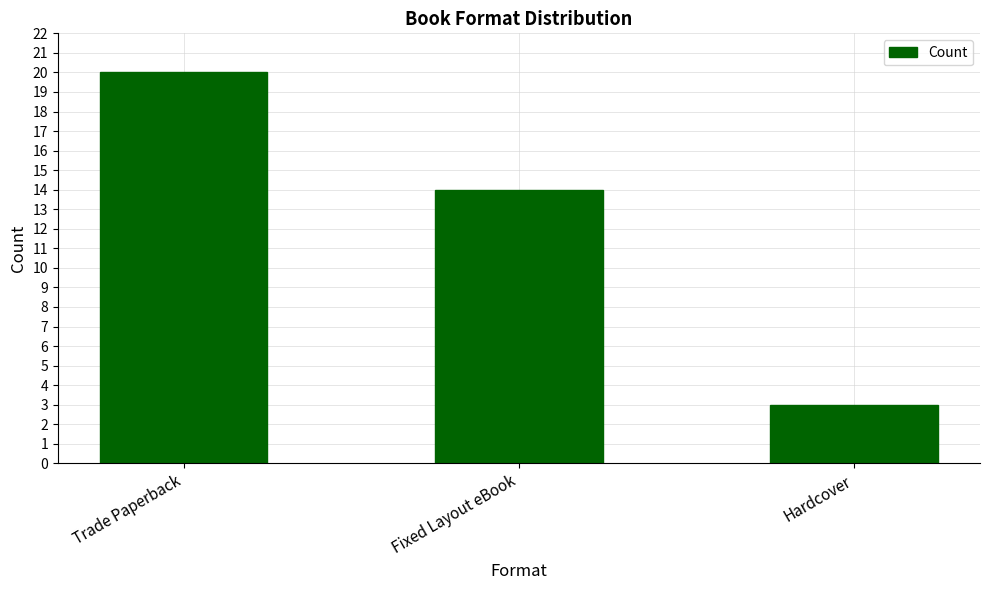

How many values are between 3 and 20?

3